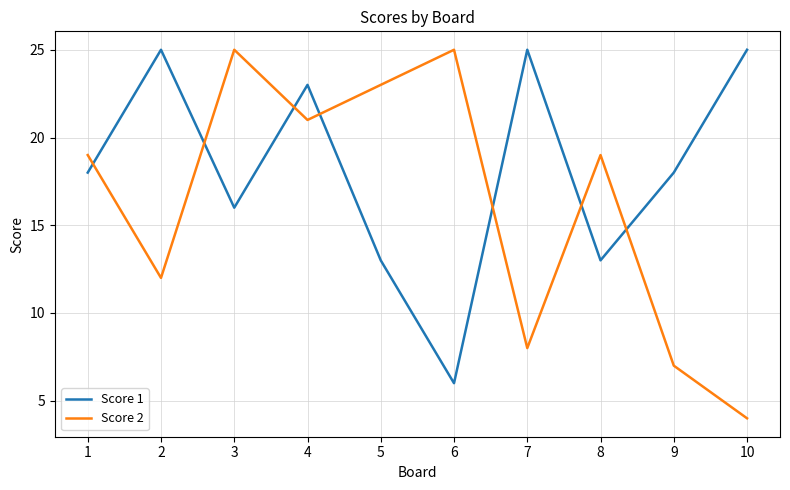

Which series changed the most between 6 and 8?

Score 1